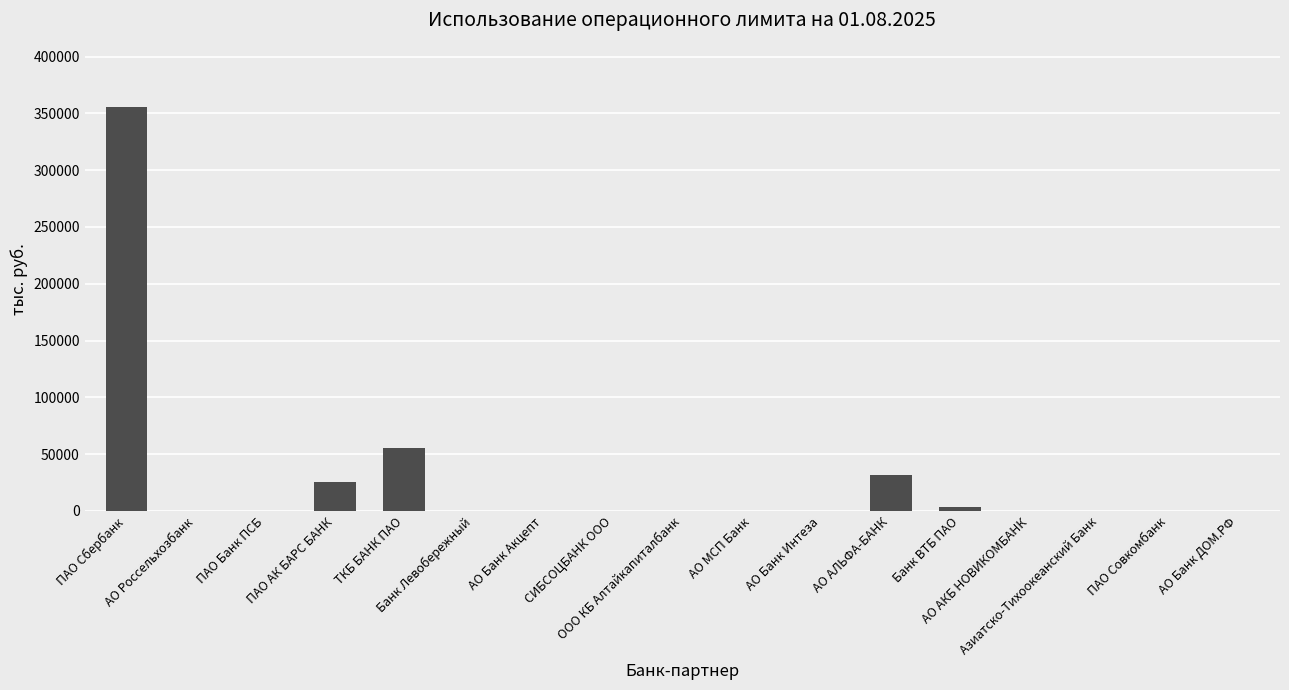

What is the greatest value displayed?

355240